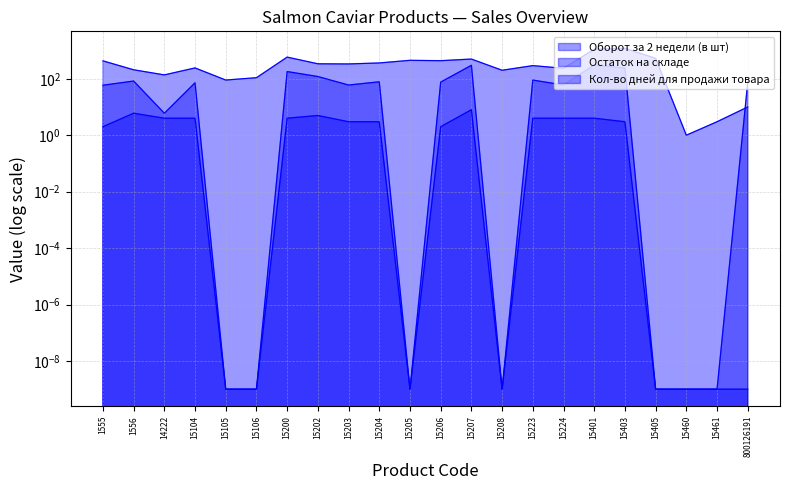

Between which two adjacent categories do Остаток на складе and Оборот за 2 недели (в шт) first intersect?

15461 and 800126191